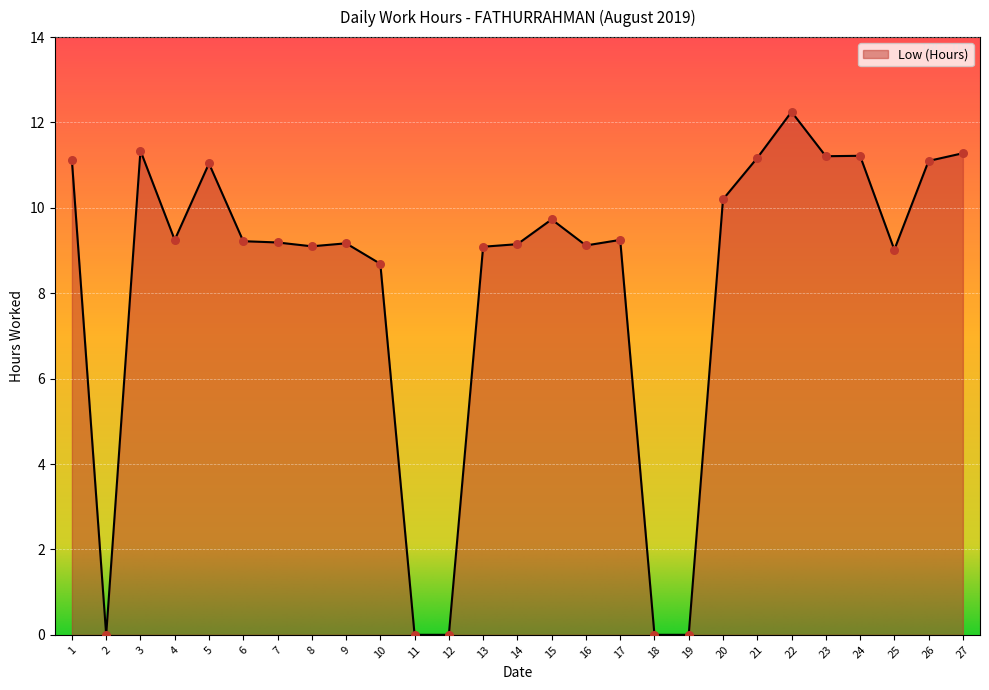

Between 12 and 16, which is larger?

16